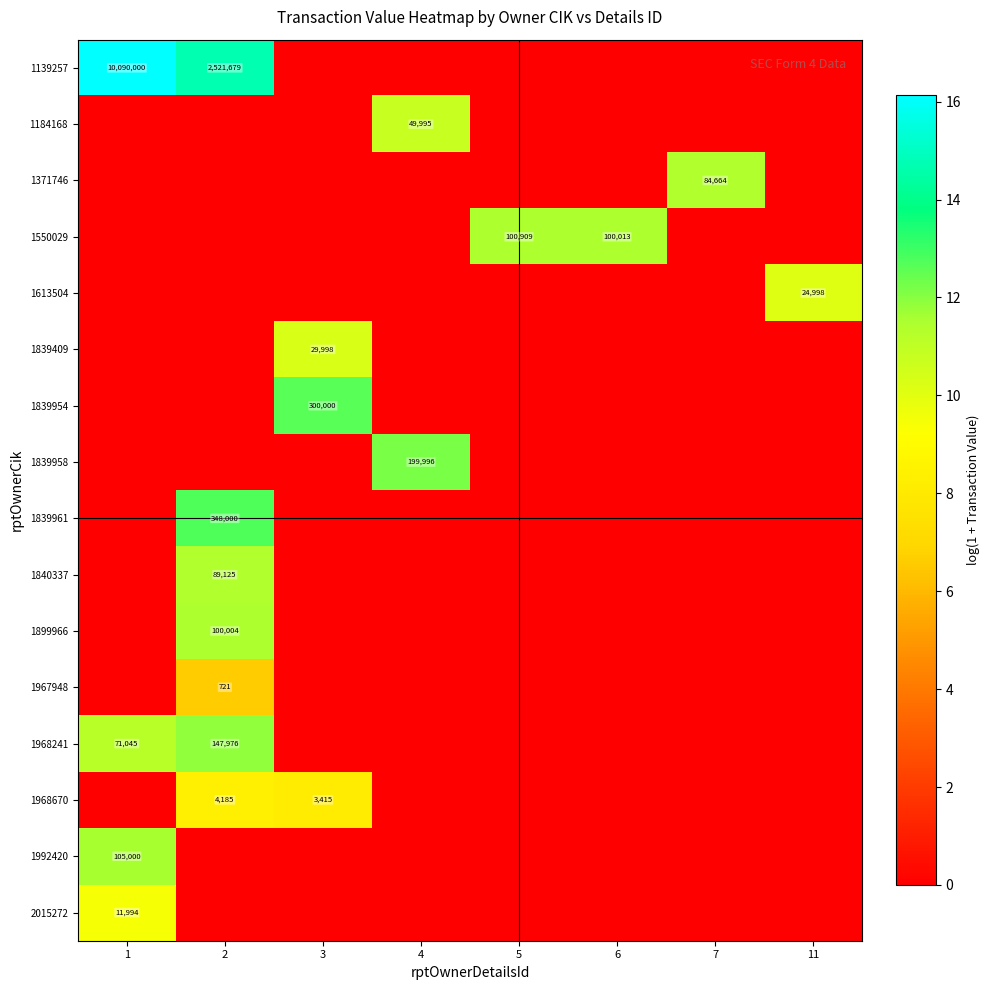

Which category has the lowest value in the row_3 series?

1